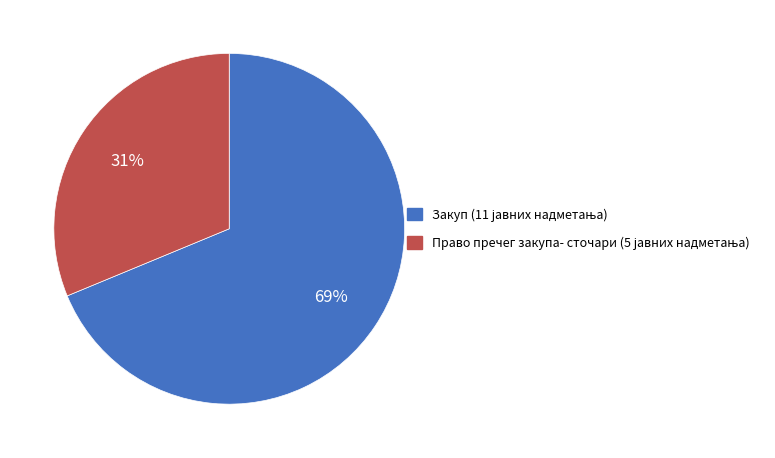

To the nearest percent, what is the average slice percentage?

50%